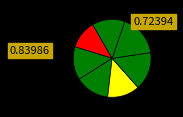

How many slices are in this pie chart?

7